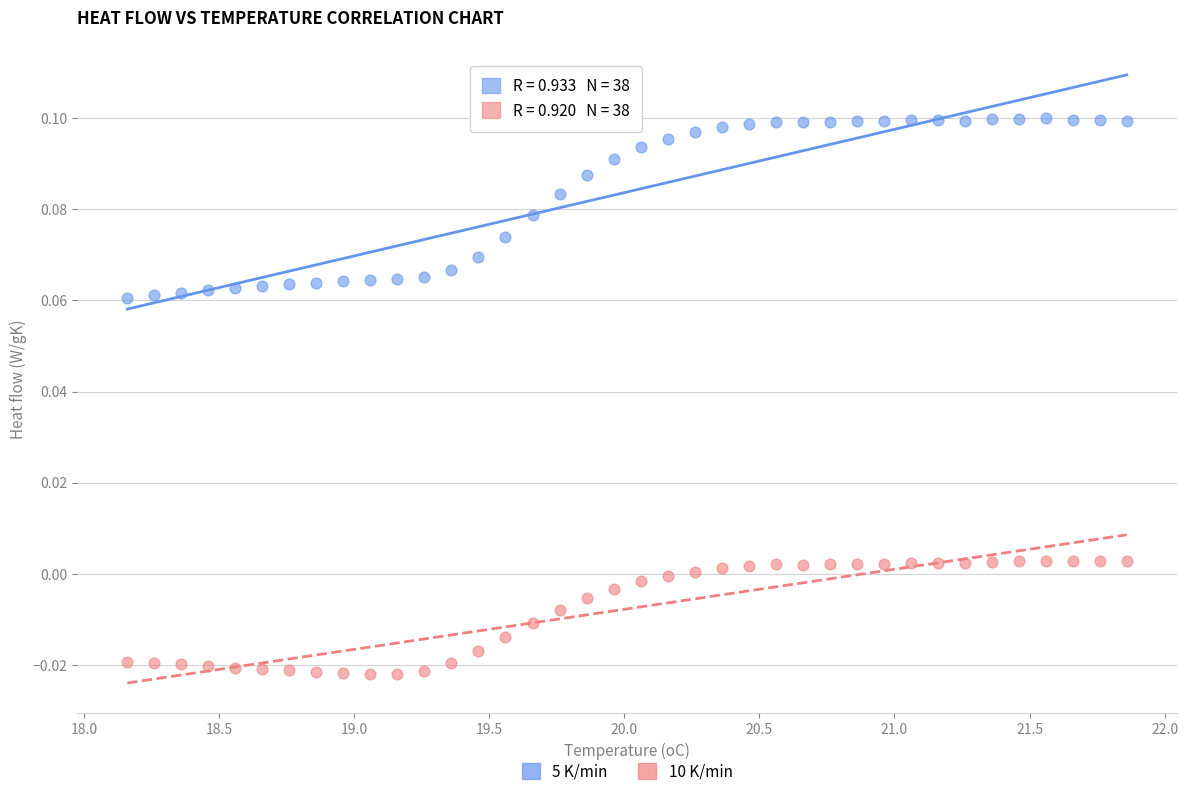

Across all data points, what is the range of X values (max minus min)?

3.7